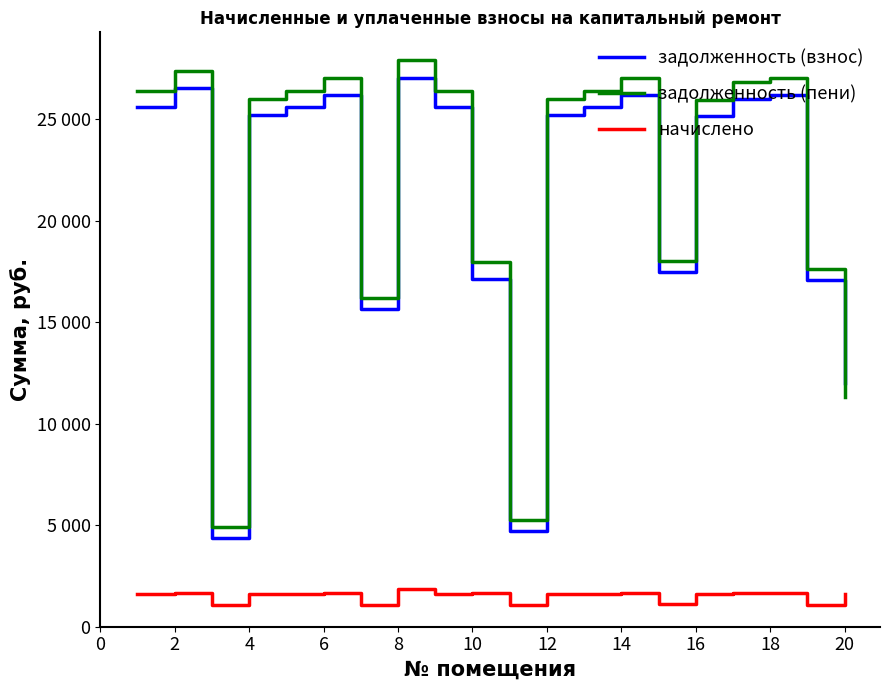

How many times do задолженность (пени) and задолженность (взнос) cross each other?

1